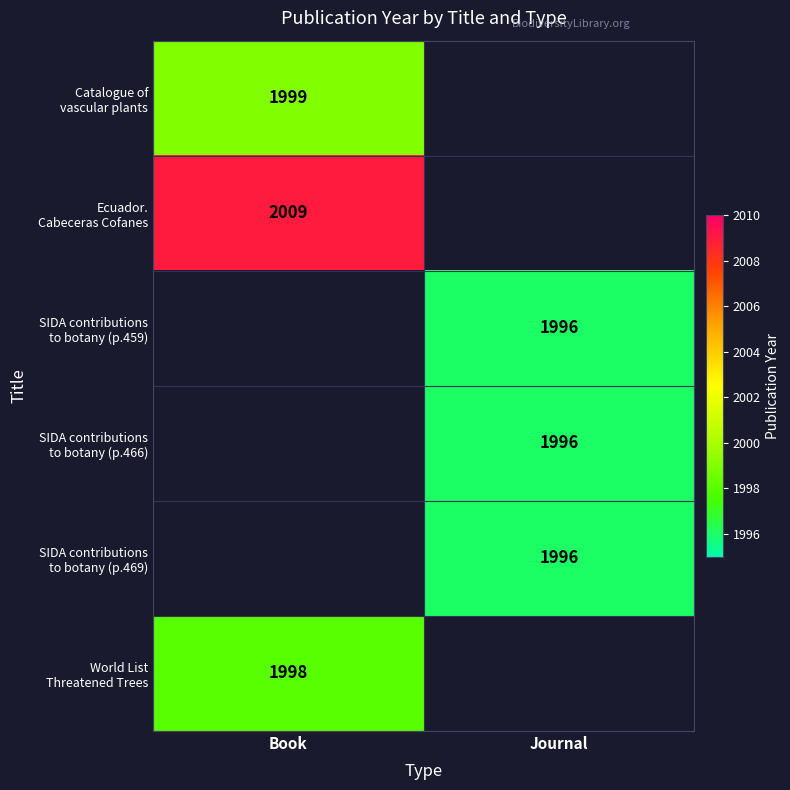

What is the maximum value for Catalogue of vascular plants?

1999.0